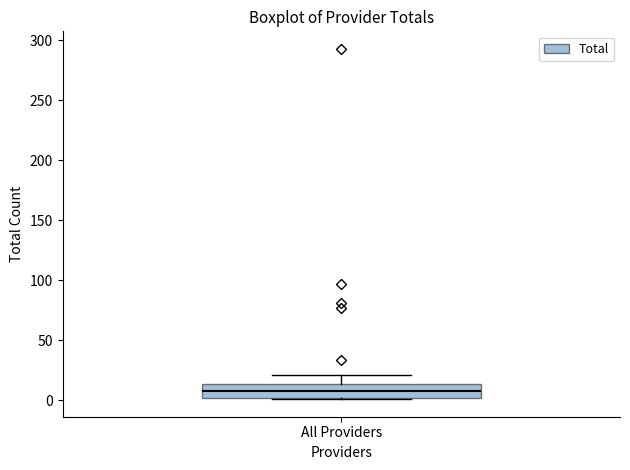

Read this box plot against the y-axis: the position of the median line, the range covered by the box, and the ends of both whiskers. The values are not printed on the chart, so give them approximately, as read against the axis.

median 10, box 0 to 15, whiskers 0 to 20